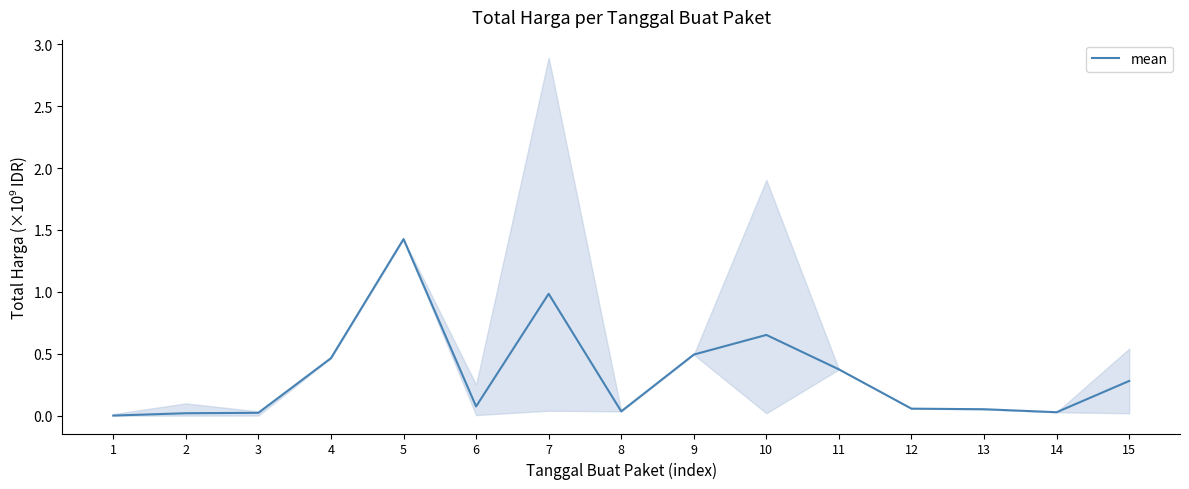

List the labels in order of value, largest first.

5, 7, 10, 9, 4, 11, 15, 6, 12, 13, 8, 14, 3, 2, 1